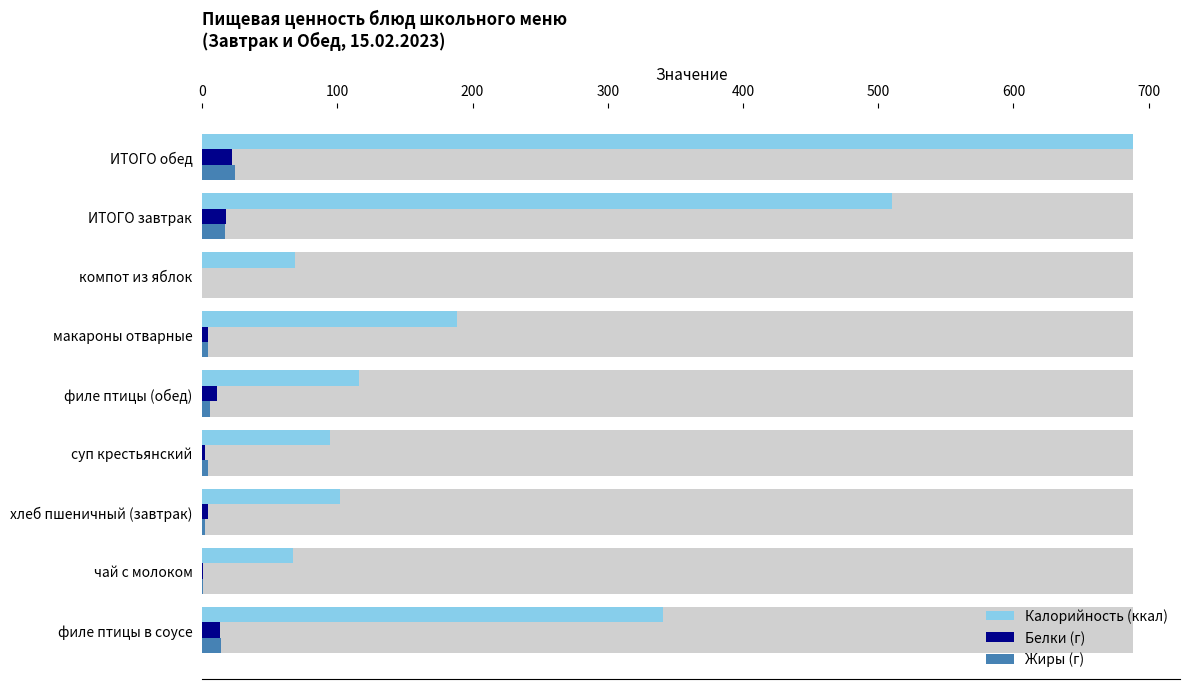

Which has a higher value, ИТОГО обед or чай с молоком?

ИТОГО обед